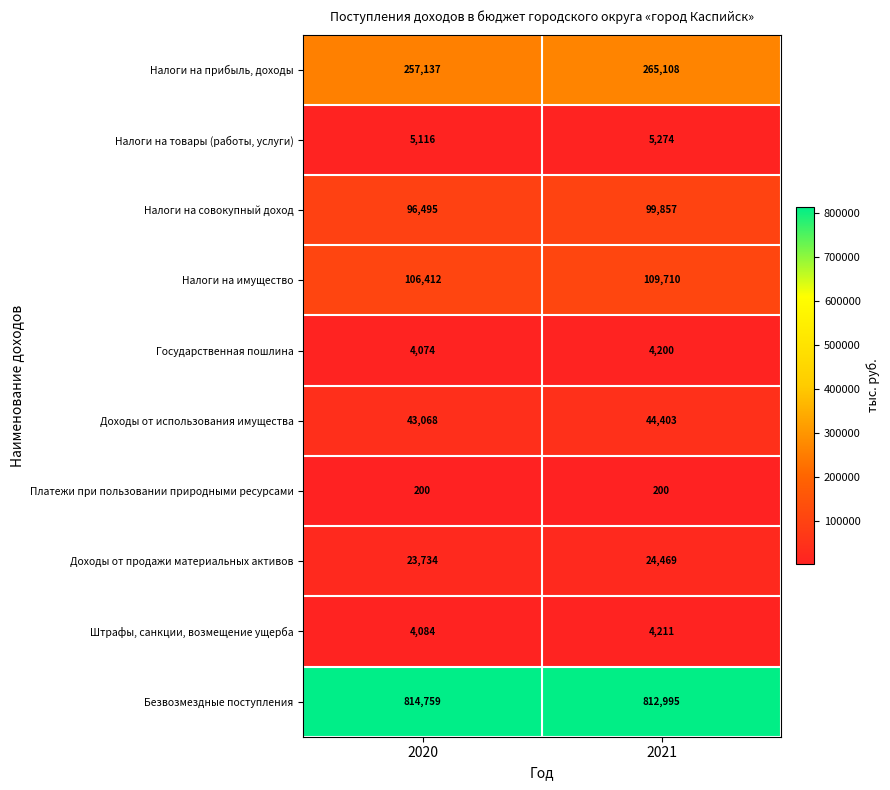

How many categories are shown in the chart?

2